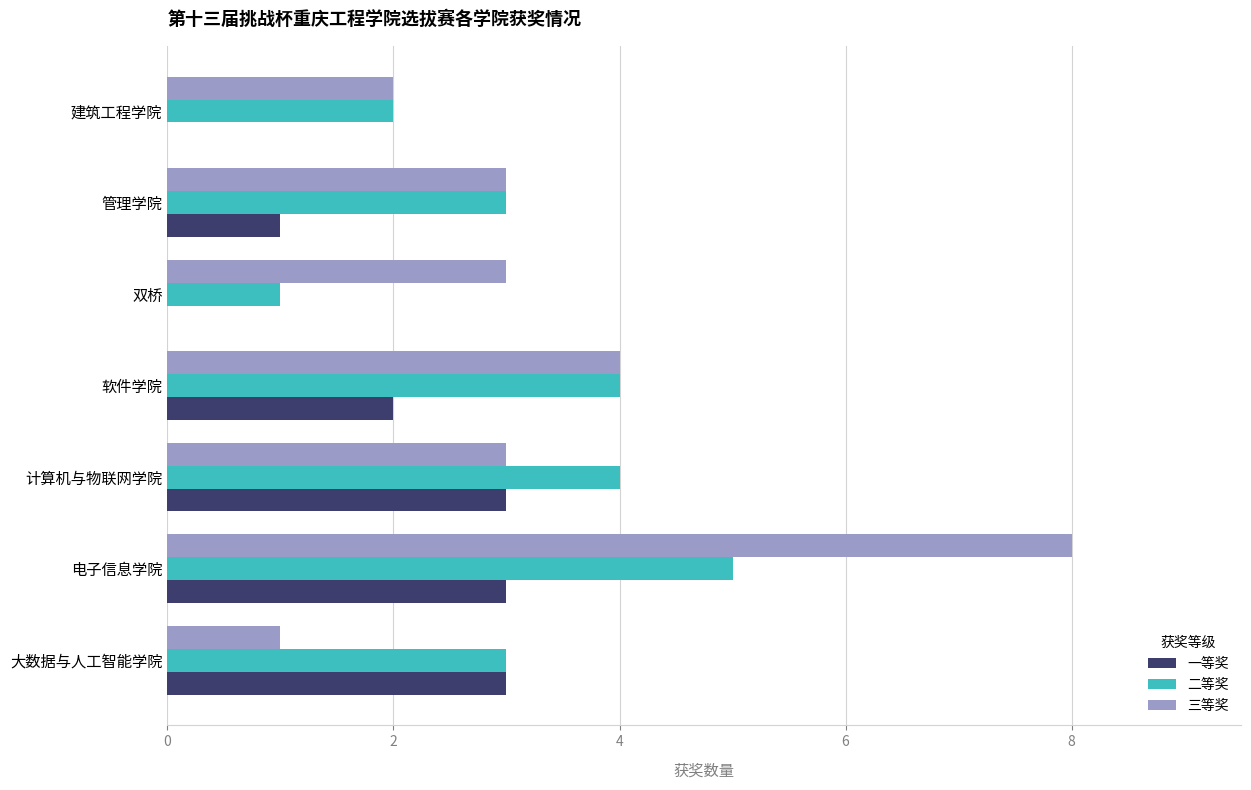

Is the value of 一等奖 at 双桥 greater than the value of 三等奖 at 软件学院?

No